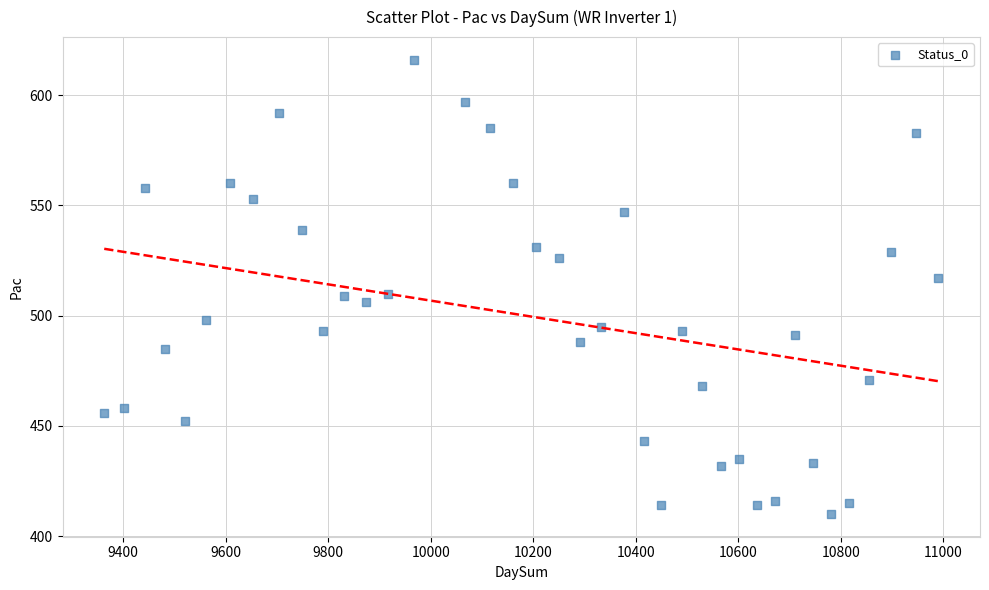

What is the range of X values (max minus min)?

1627